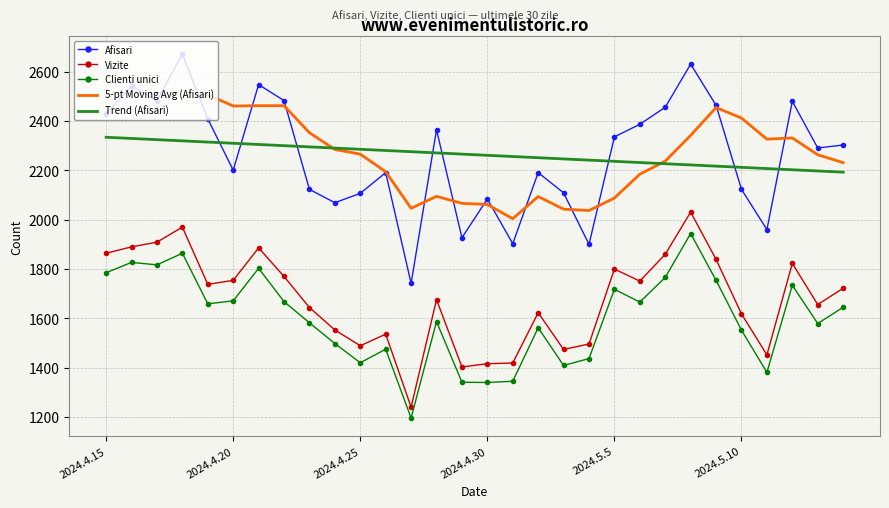

Is it true that Clienti unici equals 1345 at 2024.5.1?

True